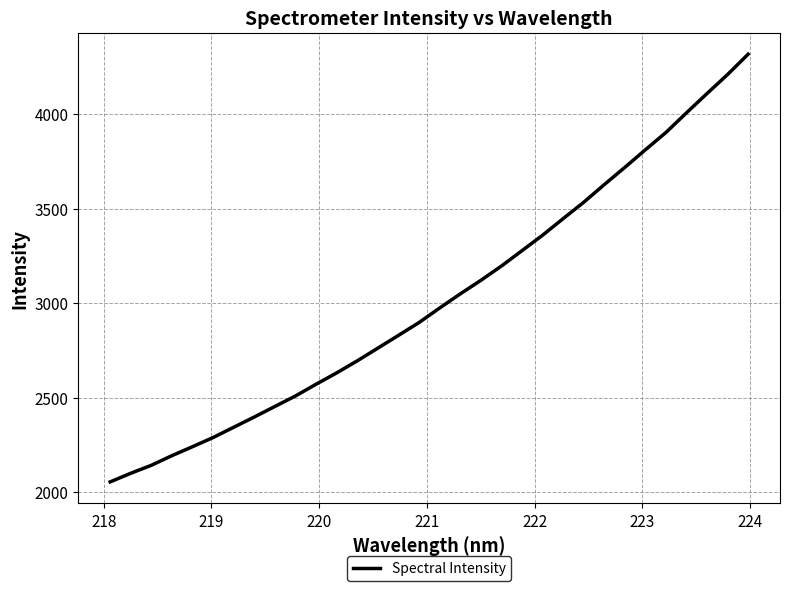

What is the sum of all values?

96758.1